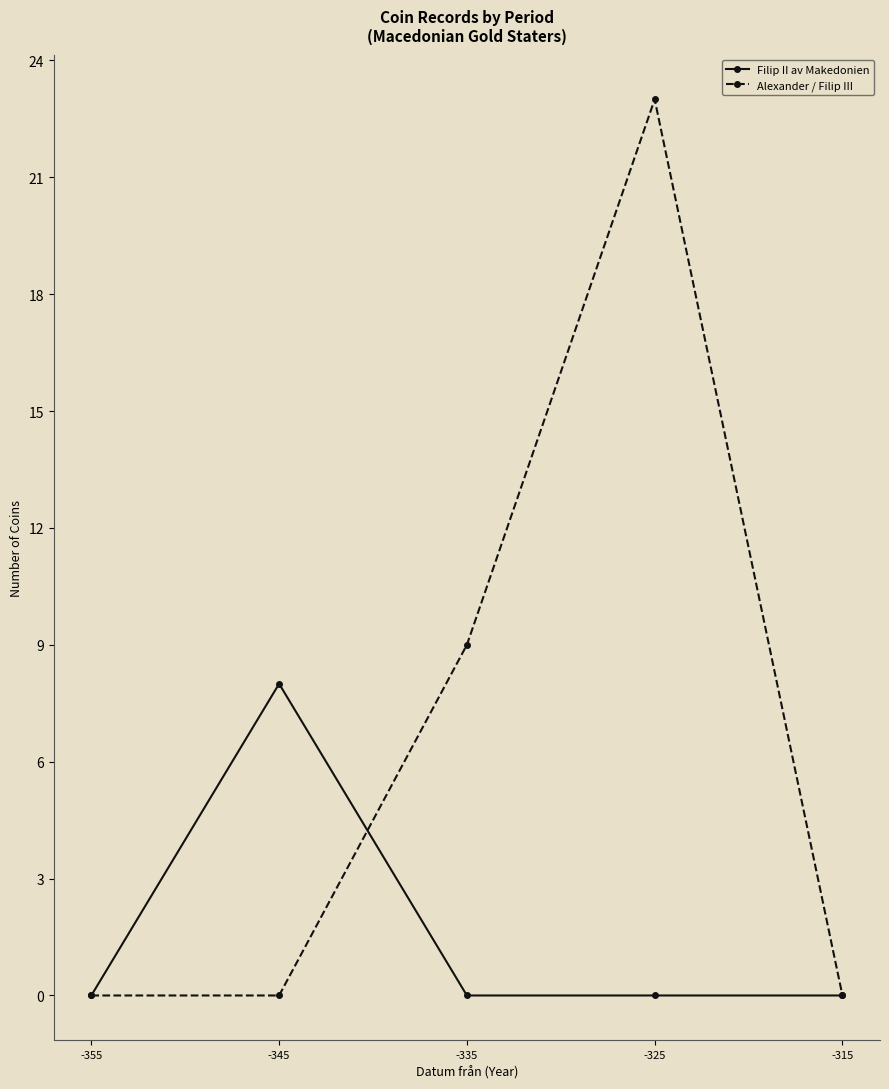

True or false: Alexander / Filip III and Filip II av Makedonien intersect in this chart.

True